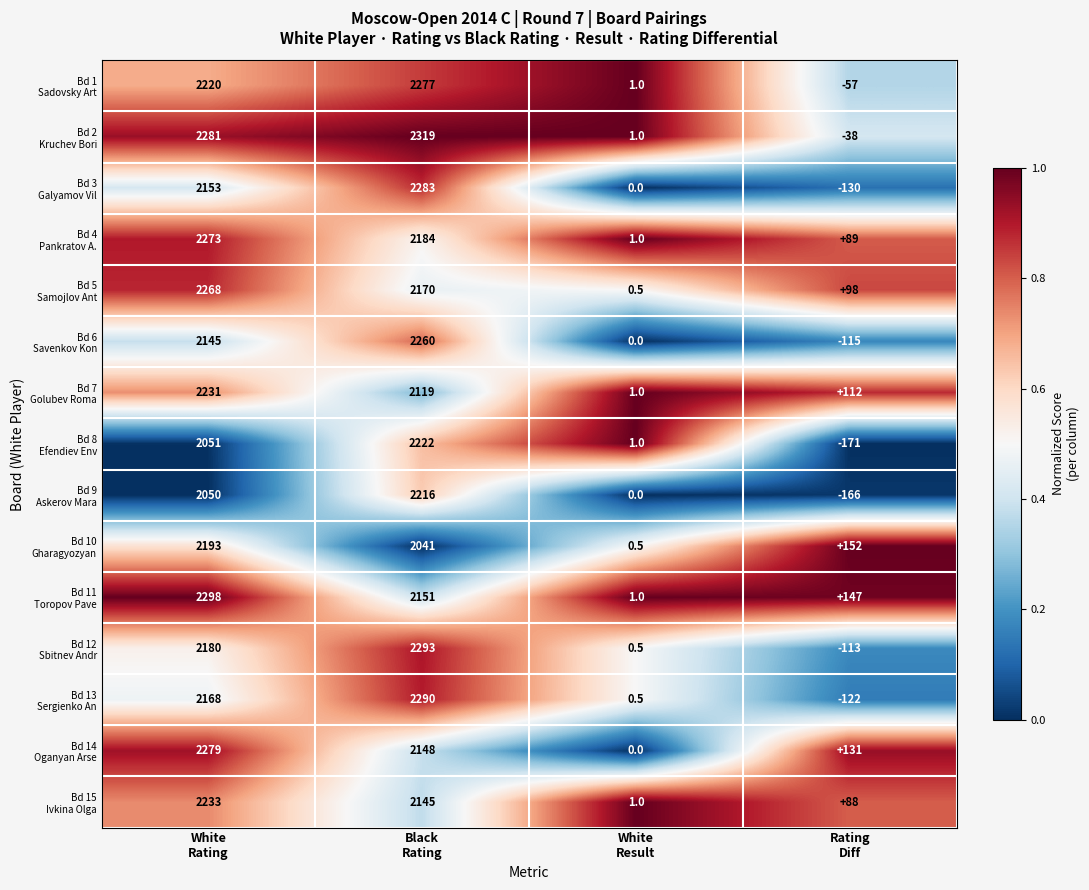

What is the greatest value displayed?

2319.0